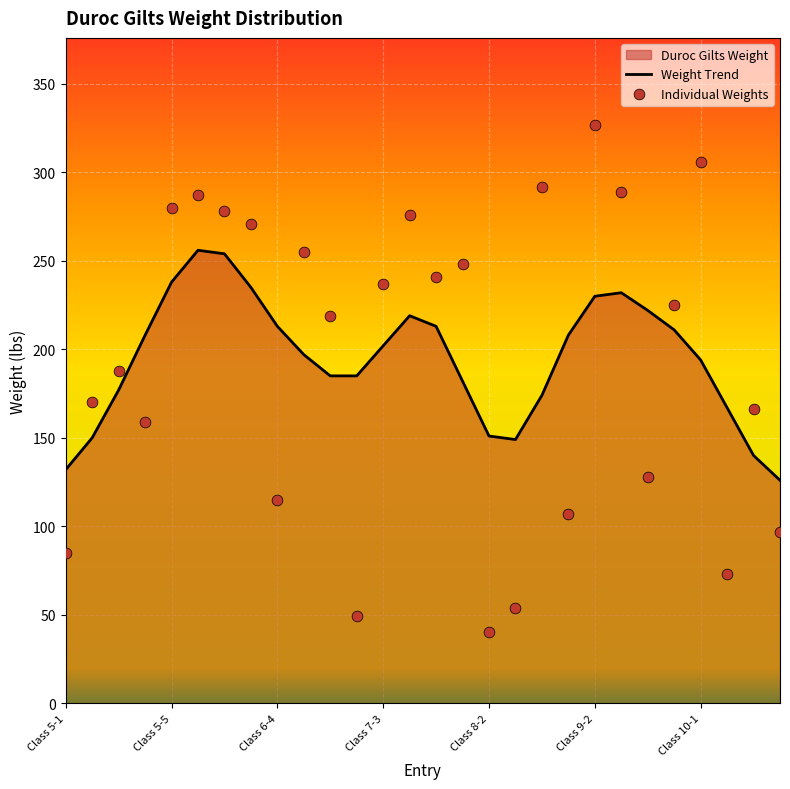

Which series has the largest total across all categories?

Individual Weights